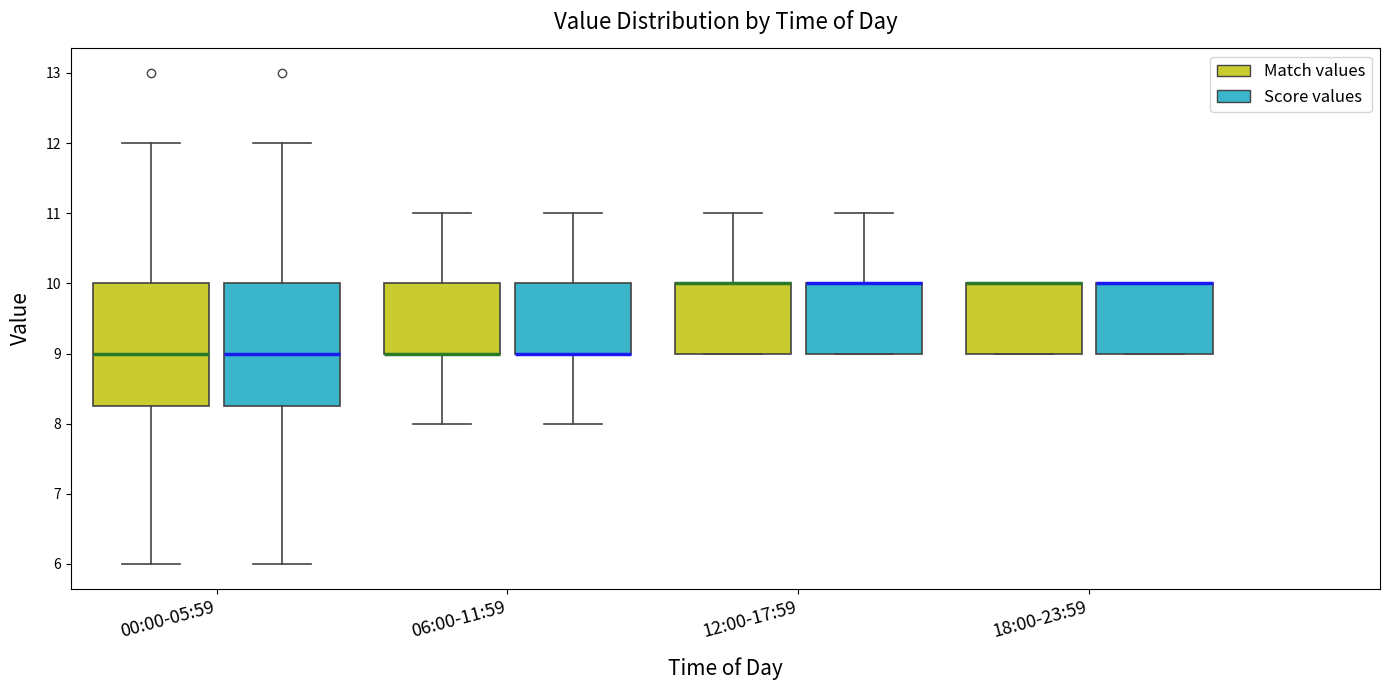

Reading left to right, transcribe this box plot: for each box, give where its median line is, the range the box spans, and where its two whiskers end, as read against the y-axis. The values are not printed on the chart, so give them approximately, as read against the axis.

00:00-05:59 (Match values): median 9.0, box 8.3 to 10.0, whiskers 6.0 to 12.0
00:00-05:59 (Score values): median 9.0, box 8.3 to 10.0, whiskers 6.0 to 12.0
06:00-11:59 (Match values): median 9.0 (drawn on the box's lower edge), box 9.0 to 10.0, whiskers 8.0 to 11.0
06:00-11:59 (Score values): median 9.0 (drawn on the box's lower edge), box 9.0 to 10.0, whiskers 8.0 to 11.0
12:00-17:59 (Match values): median 10.0 (drawn on the box's upper edge), box 9.0 to 10.0, whiskers 9.0 to 11.0
12:00-17:59 (Score values): median 10.0 (drawn on the box's upper edge), box 9.0 to 10.0, whiskers 9.0 to 11.0
18:00-23:59 (Match values): median 10.0 (drawn on the box's upper edge), box 9.0 to 10.0, whiskers 9.0 to 10.0
18:00-23:59 (Score values): median 10.0 (drawn on the box's upper edge), box 9.0 to 10.0, whiskers 9.0 to 10.0